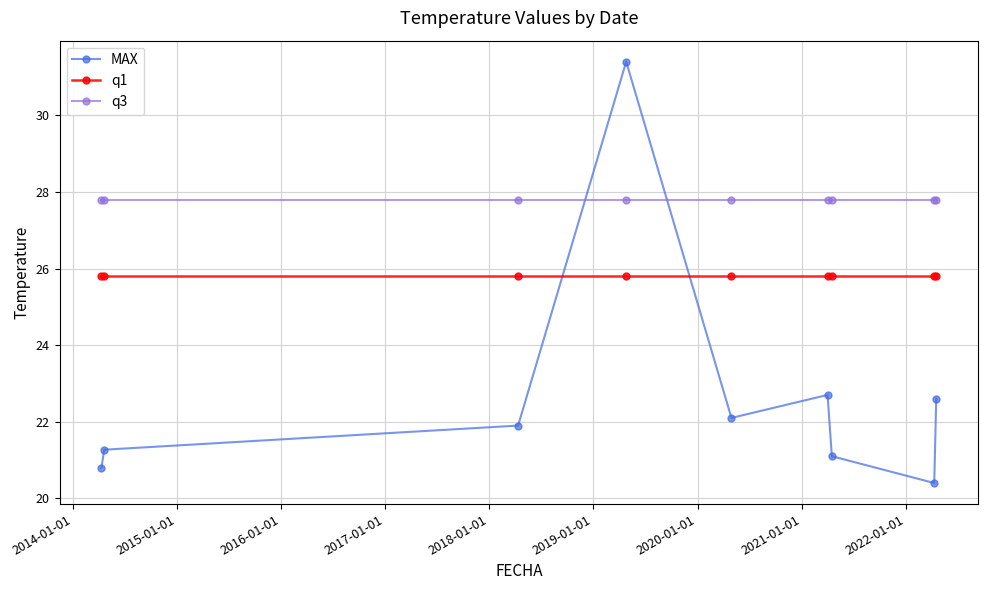

Reading left to right, transcribe all the data shown in this chart.

MAX: 20.8	21.3	21.9	31.4	22.1	22.7	21.1	20.4	22.6
q1: 25.8	25.8	25.8	25.8	25.8	25.8	25.8	25.8	25.8
q3: 27.8	27.8	27.8	27.8	27.8	27.8	27.8	27.8	27.8